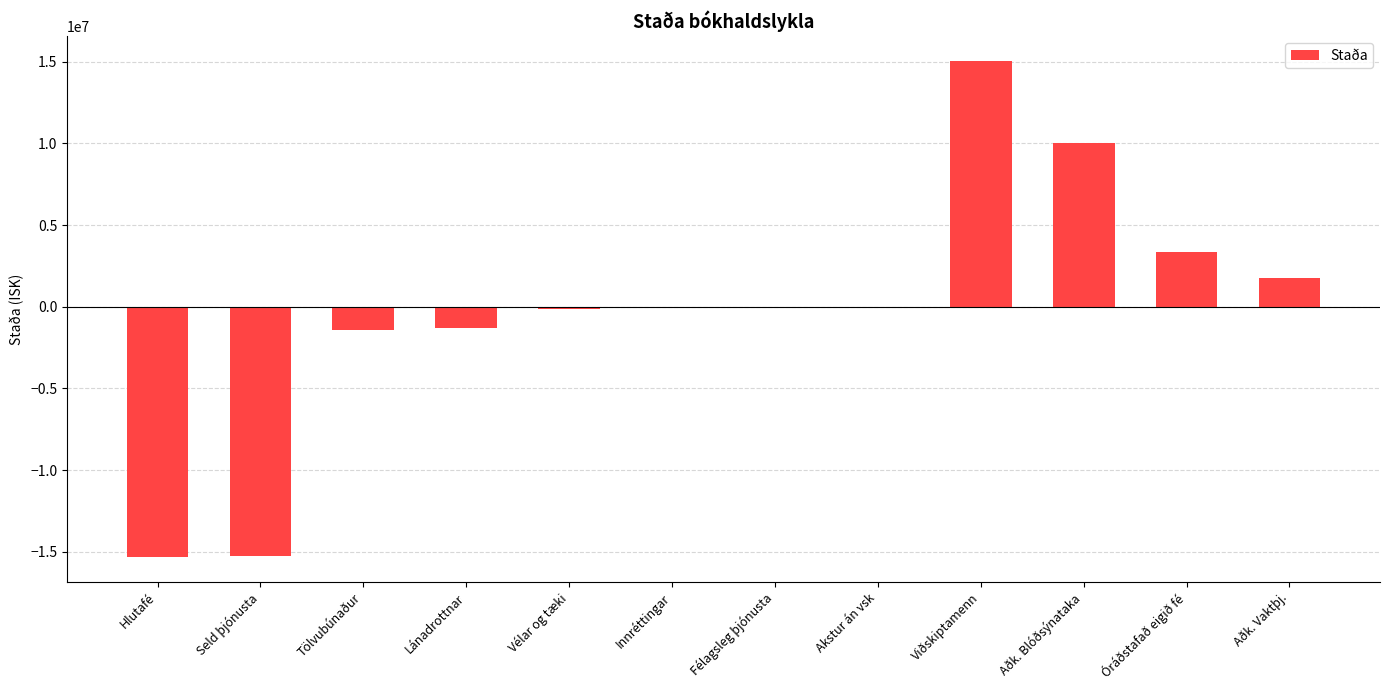

What is the change in value from Hlutafé to Lánadrottnar?

+14003615.2